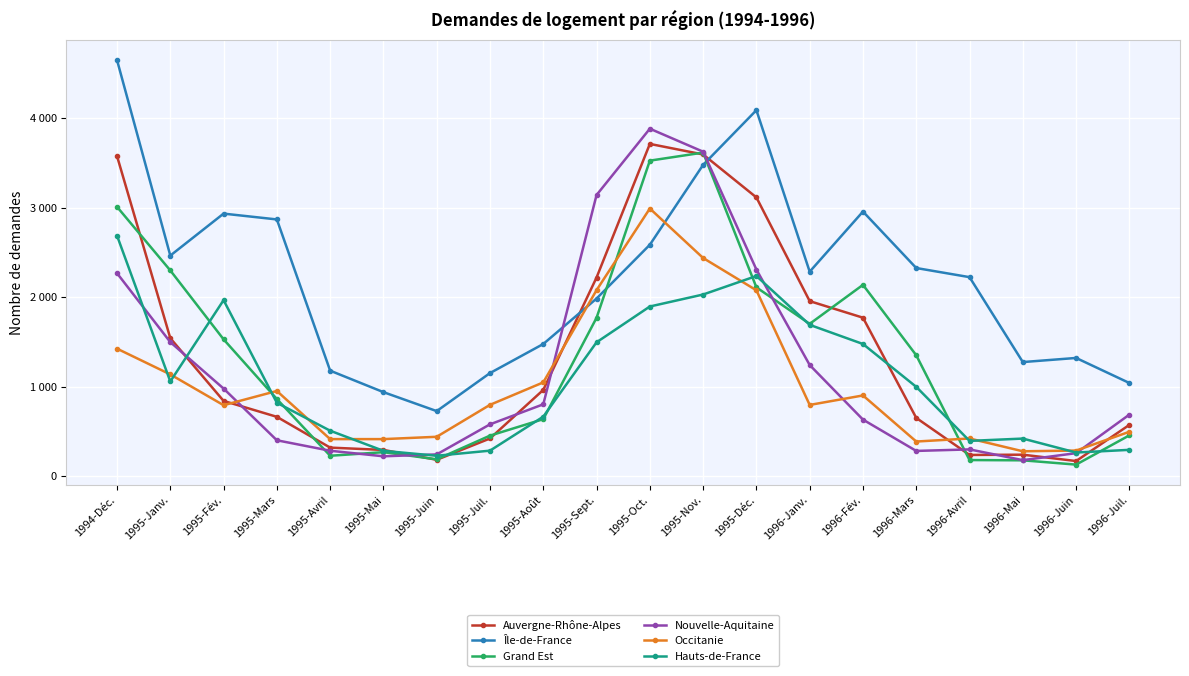

What are all the series names shown in the legend?

Auvergne-Rhône-Alpes, Île-de-France, Grand Est, Nouvelle-Aquitaine, Occitanie, Hauts-de-France